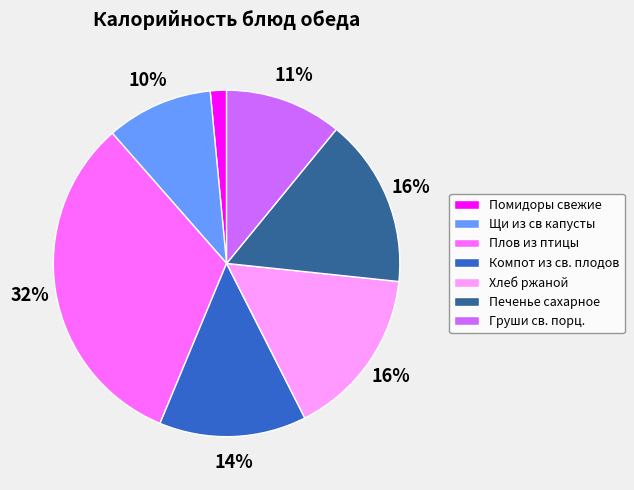

Is it true that Хлеб ржаной is 16% of the pie?

True